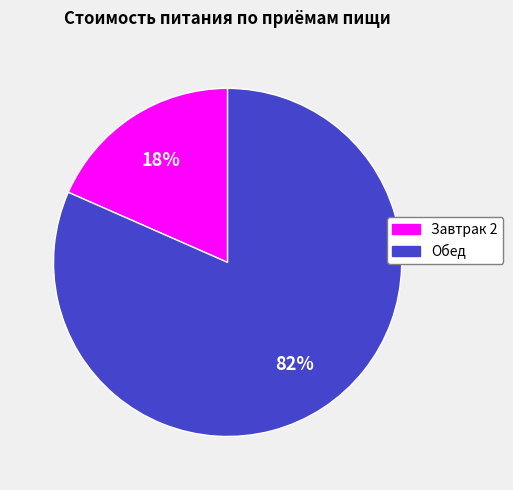

The Завтрак 2 slice represents 18% of the pie. True or false?

True